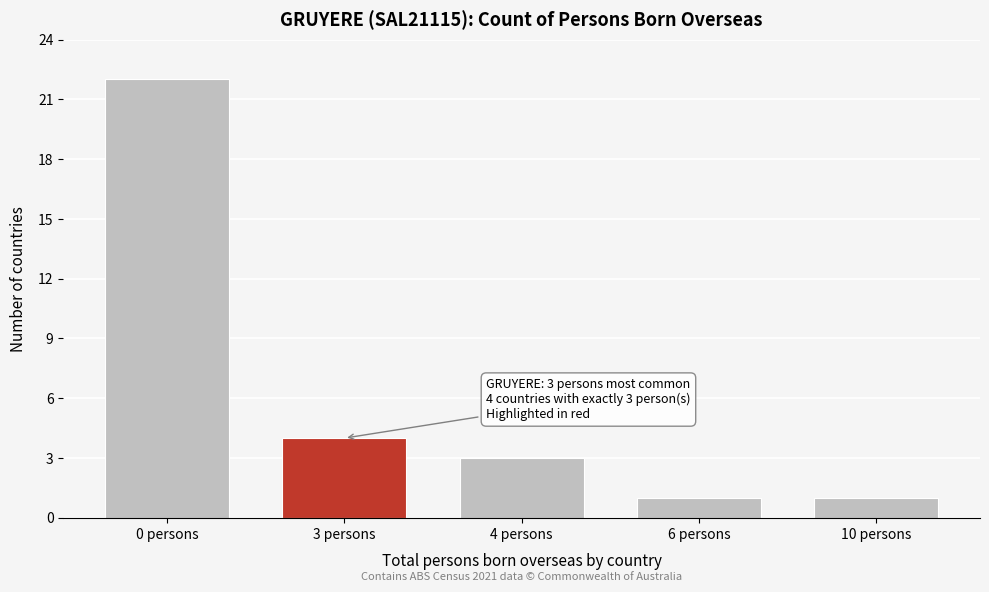

Reading right to left, transcribe all the data shown in this chart.

1	1	3	4	22